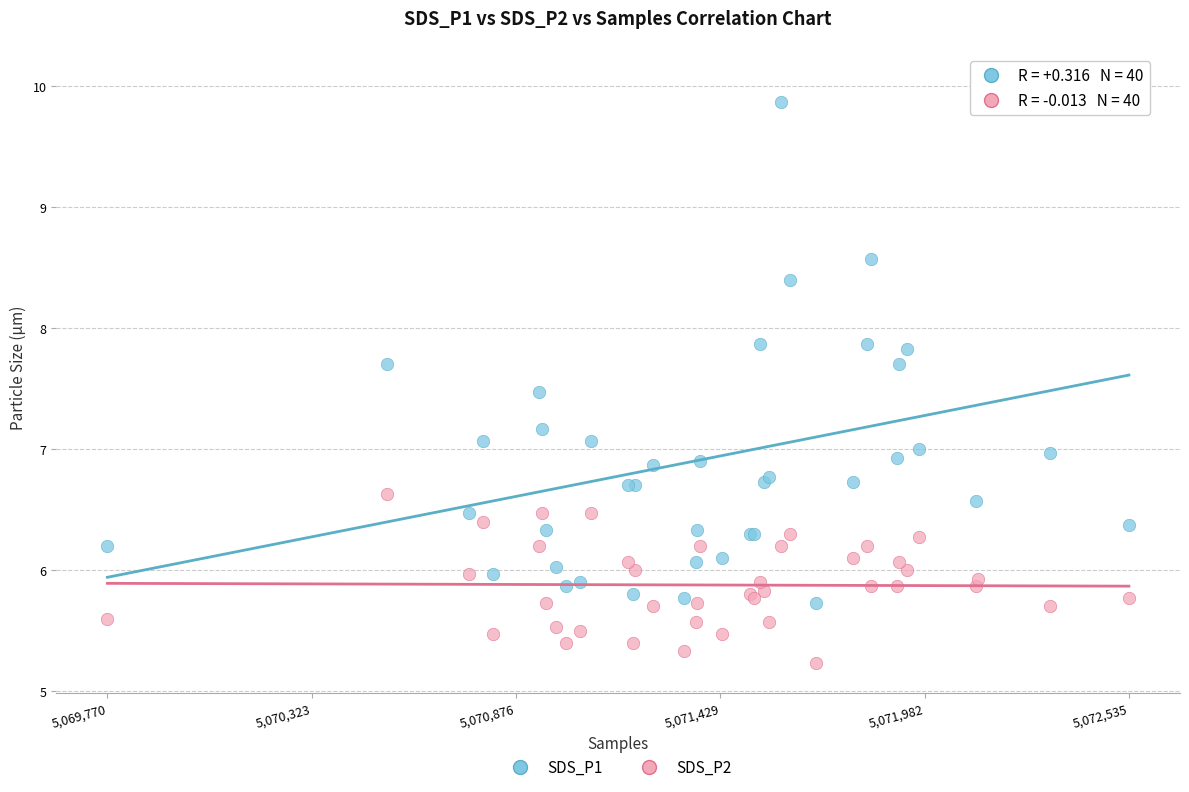

Which series reaches the maximum Y coordinate?

SDS_P1